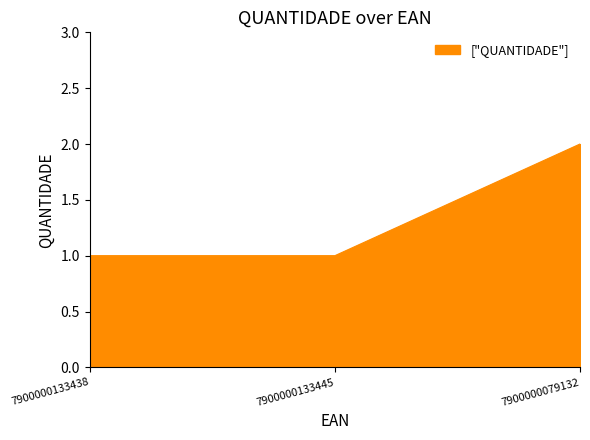

What is the average value?

1